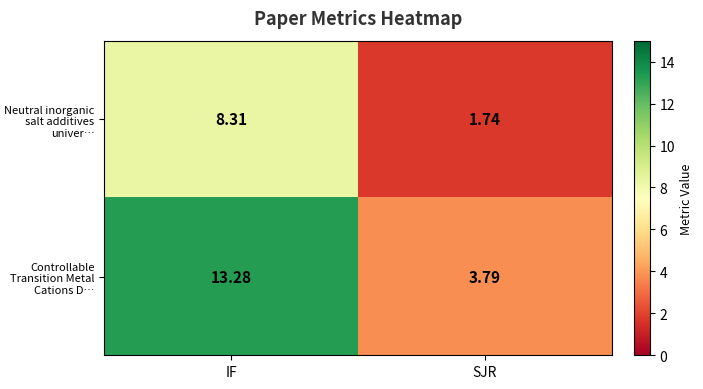

Rank the series by their average value, from lowest to highest.

Neutral inorganic salt additives univer…, Controllable Transition Metal Cations D…